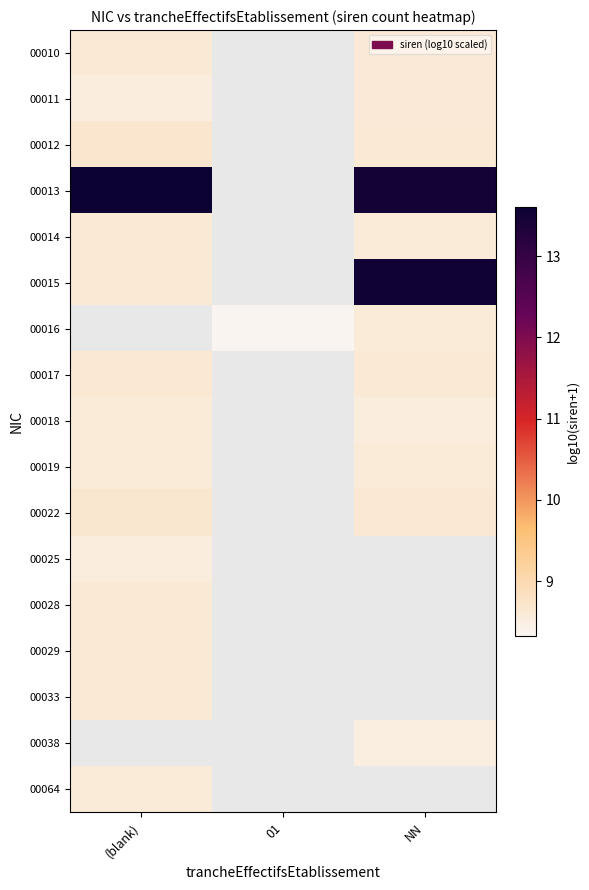

Between 01 and (blank), which is larger?

(blank)